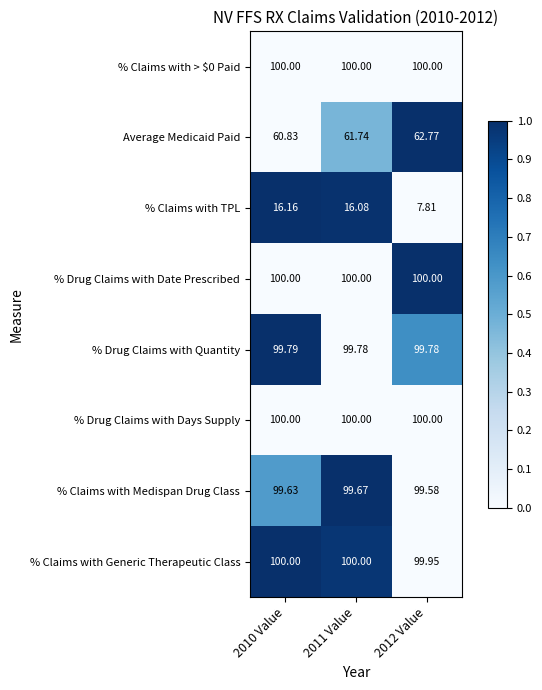

Is the value of Average Medicaid Paid at 2011 Value greater than the value of % Claims with TPL at 2010 Value?

Yes